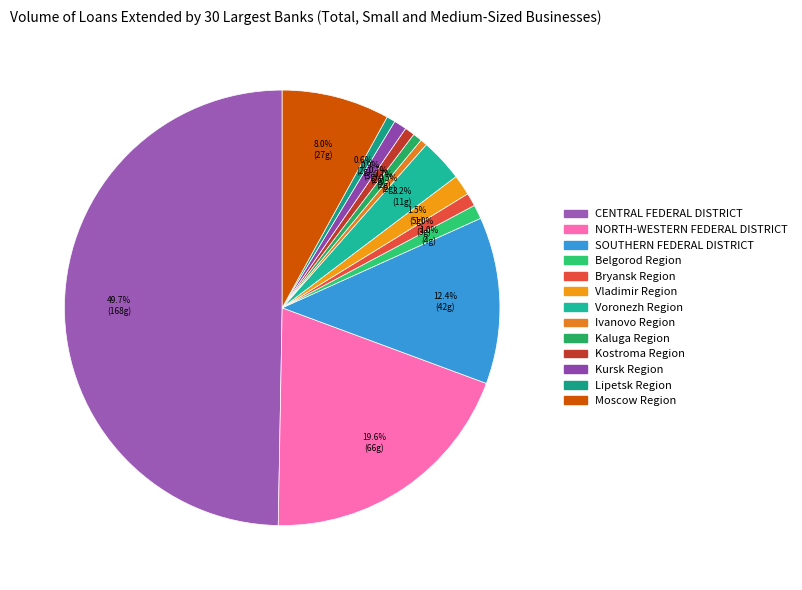

What percentage is the Lipetsk Region slice, to the nearest percent?

1%